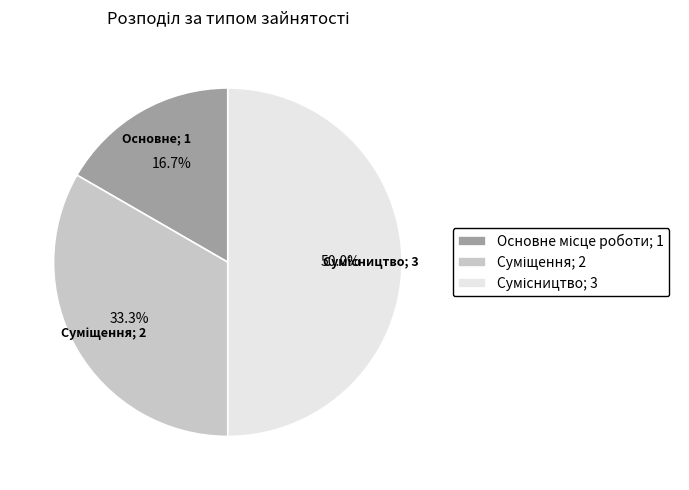

How many slices are in this pie chart?

3